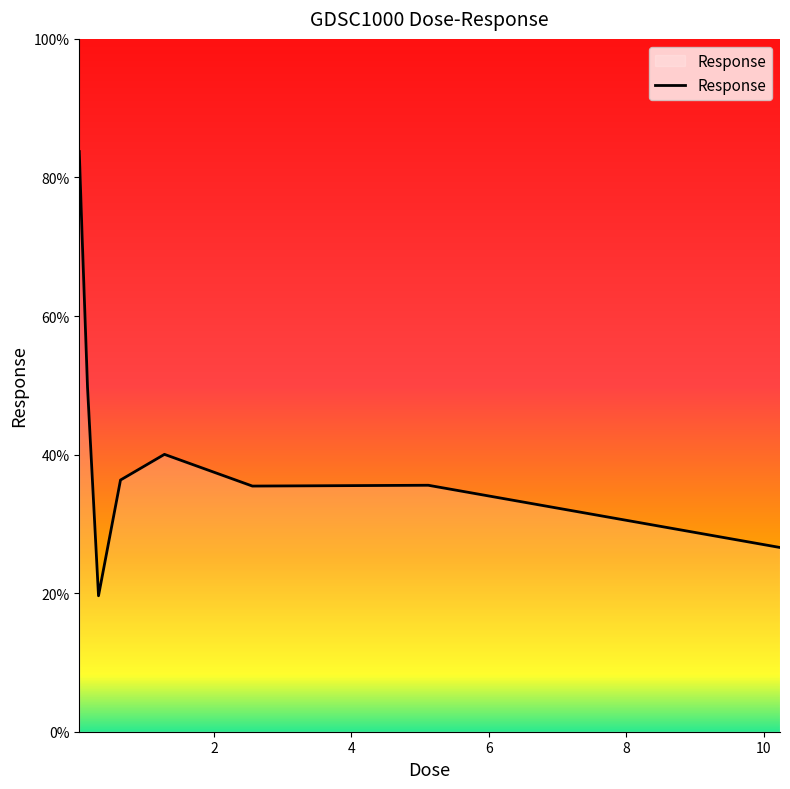

What is the difference between the maximum and minimum values?

64.1